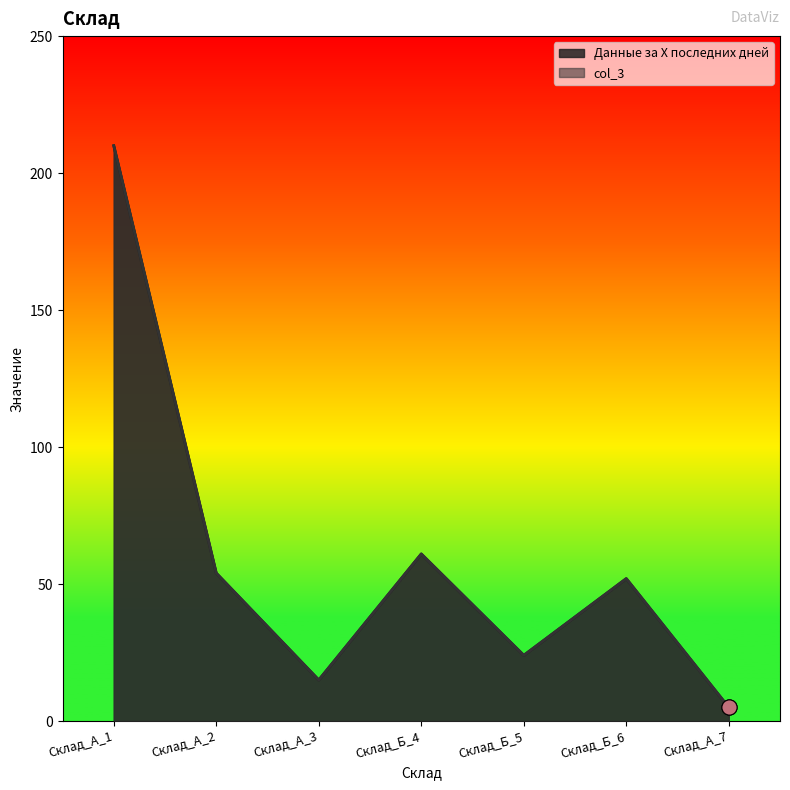

What is the total value across all series at Склад_А_1?

420